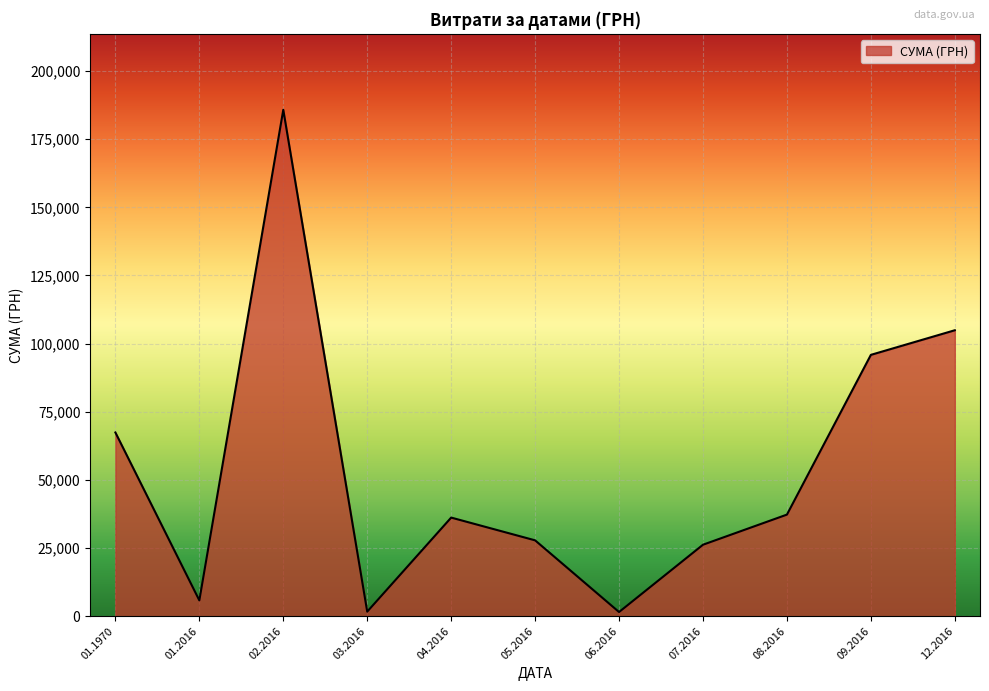

What is the greatest value displayed?

185768.7